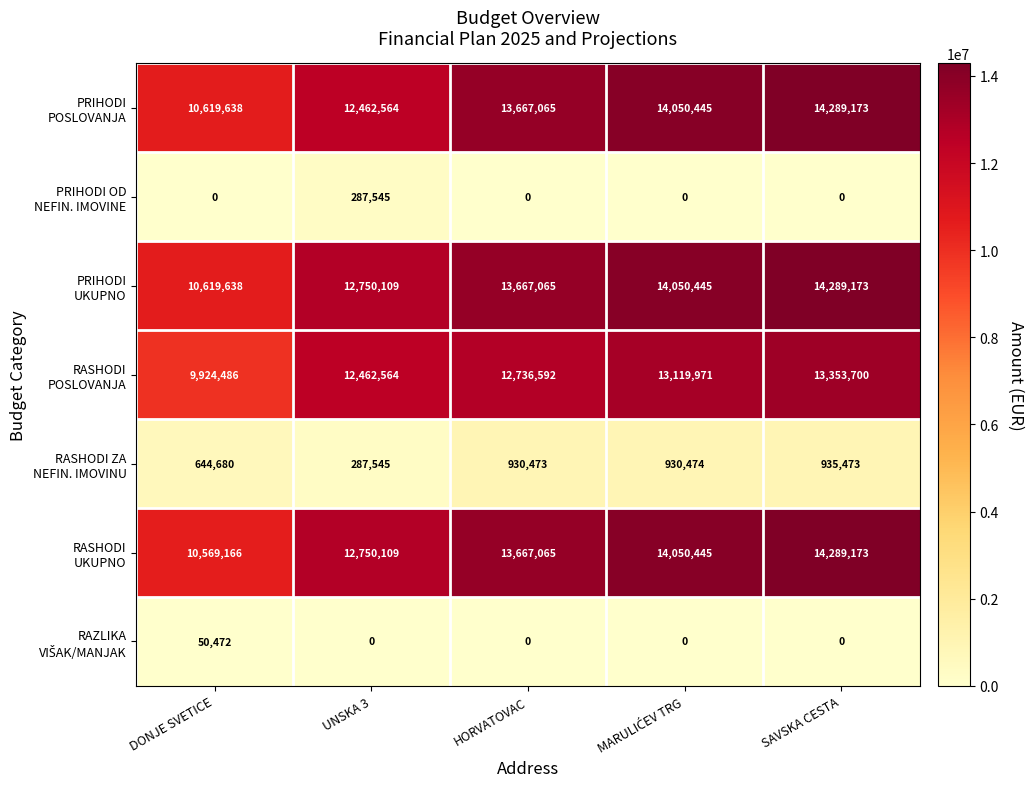

What is the spread (max minus min) of values at SAVSKA CESTA?

14289173